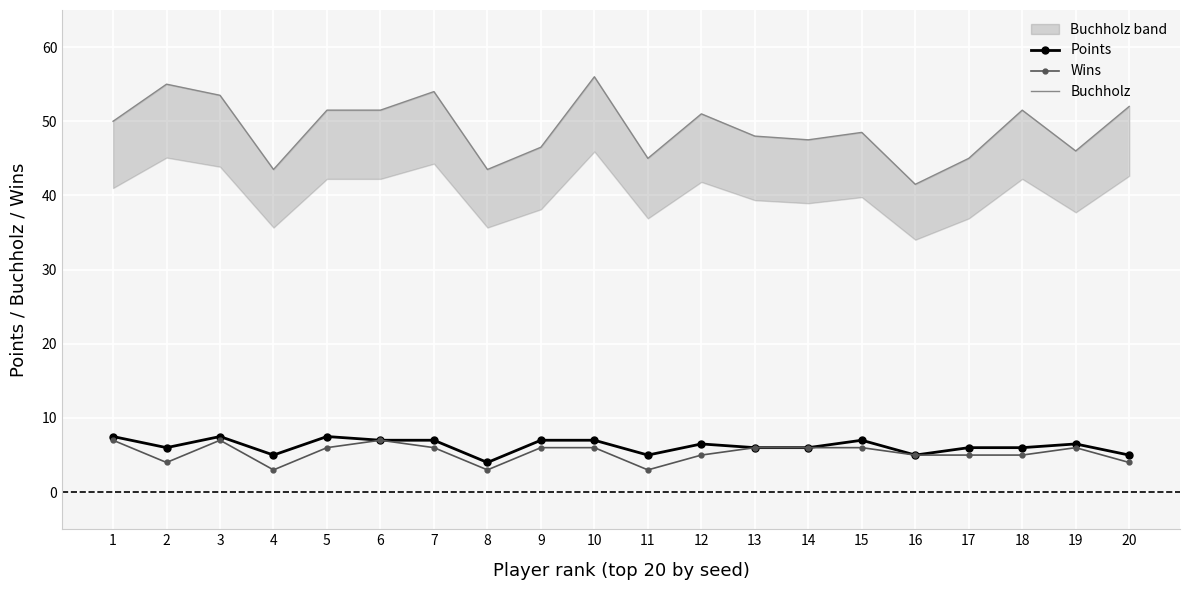

Is the value of Buchholz at 7 greater than the value of Points at 15?

Yes